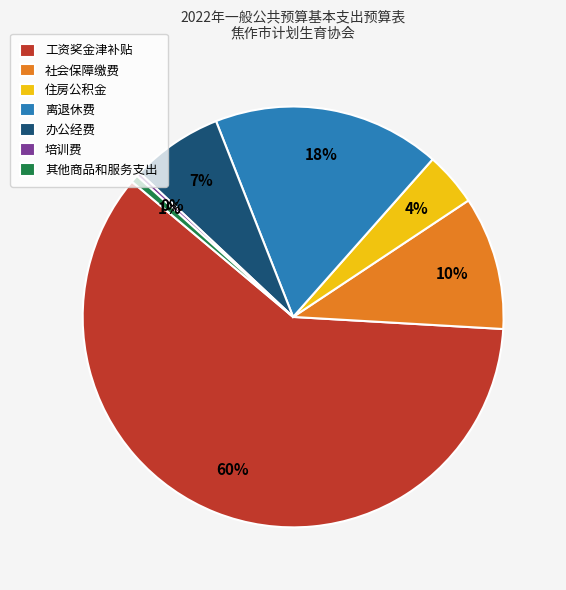

True or false: 离退休费 accounts for 18% of the total.

True